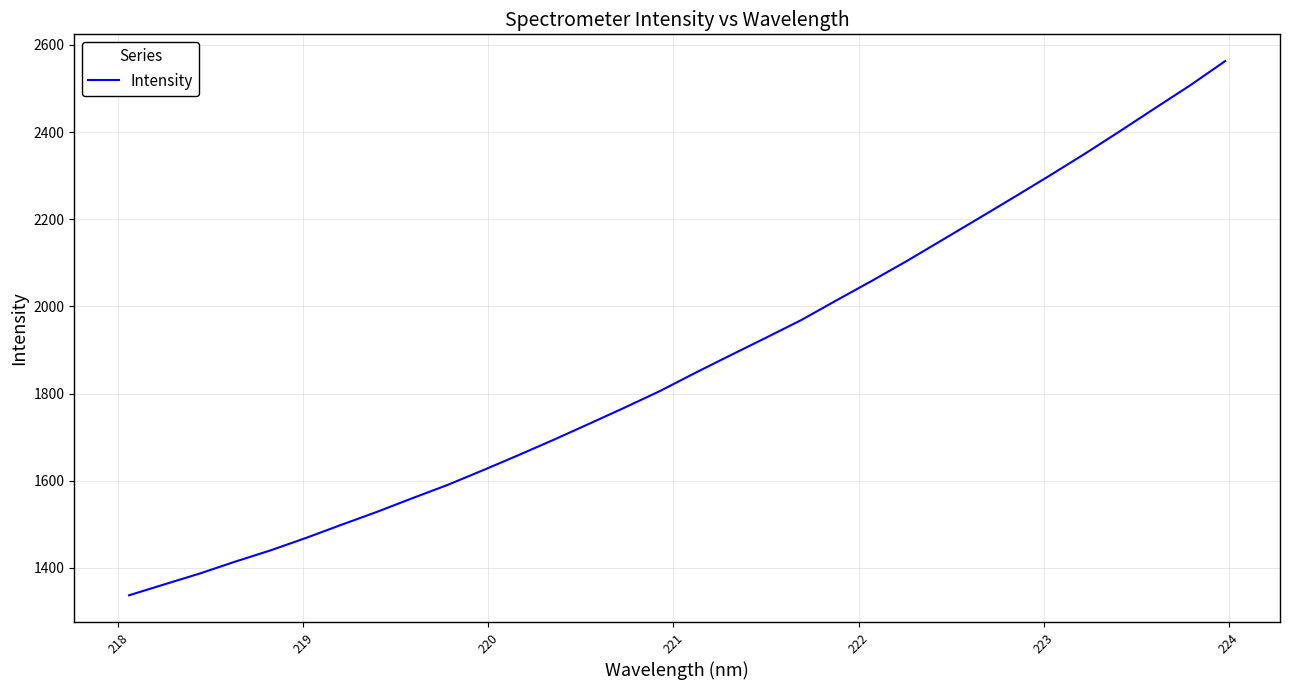

What is the average value?

1870.5